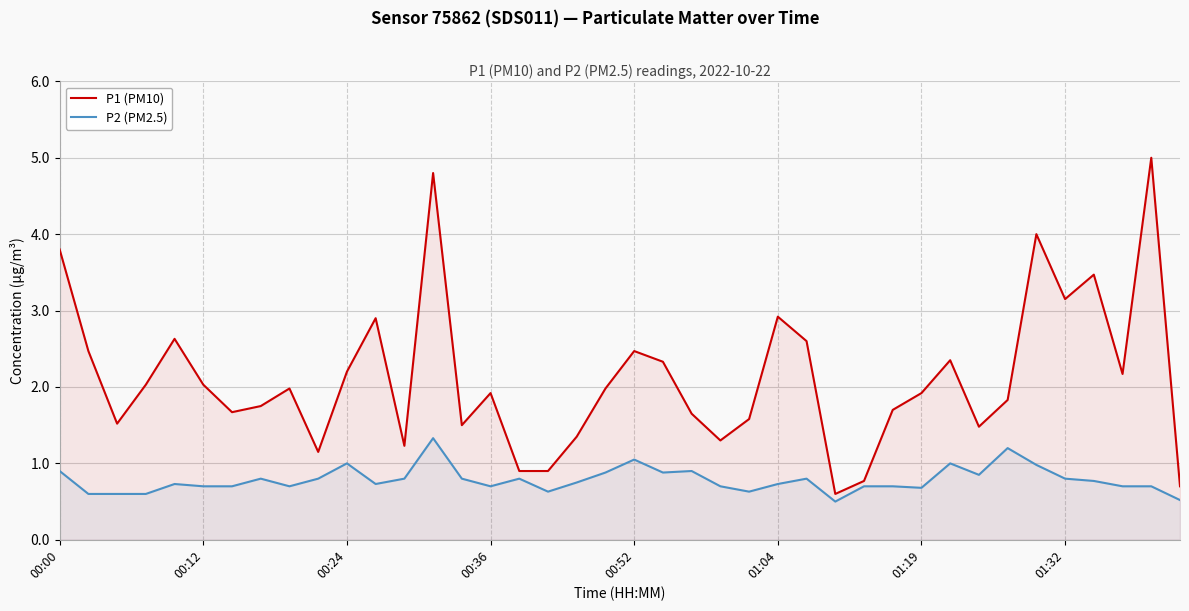

Rank the series by their average value, from highest to lowest.

P1 (PM10), P2 (PM2.5)